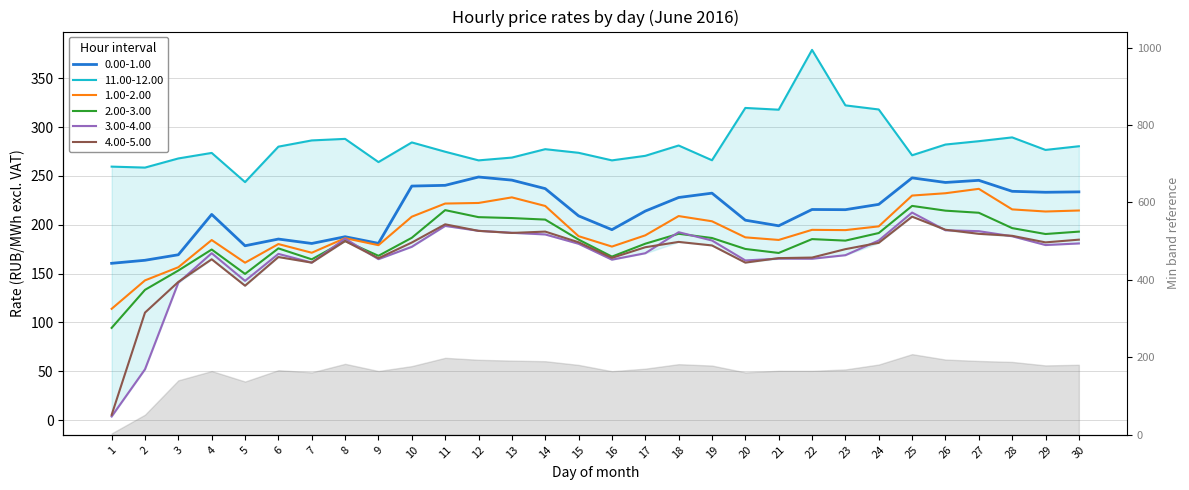

True or false: 11.00-12.00 and 4.00-5.00 intersect in this chart.

False